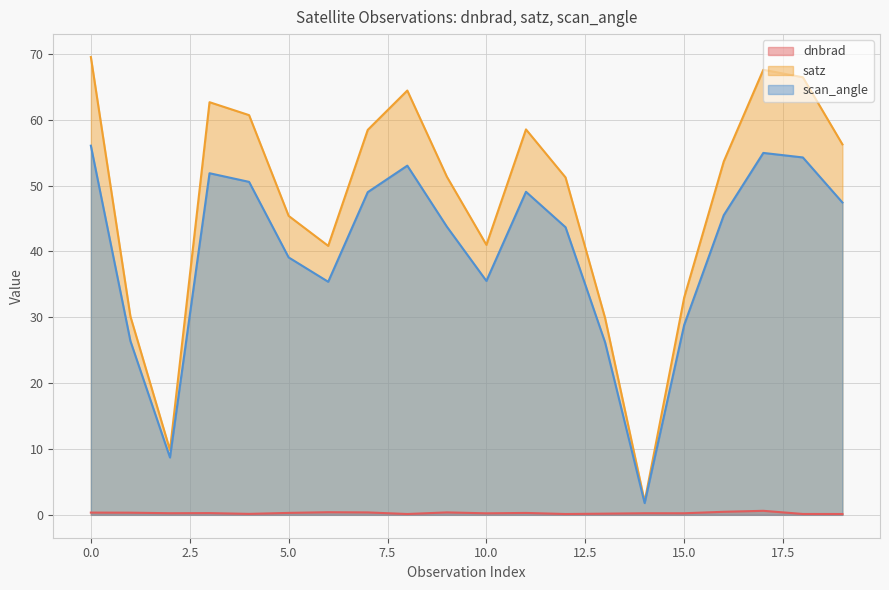

At how many categories does at least one series exceed 35?

15